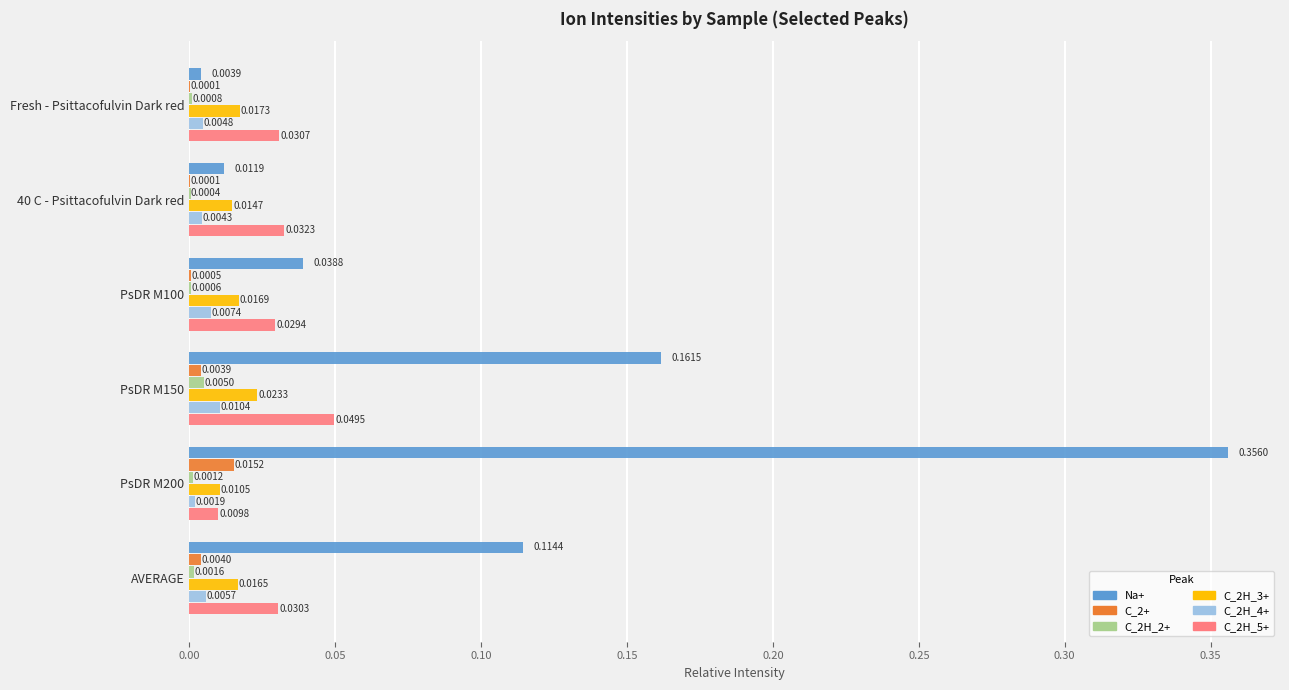

Which series has the widest spread of values?

Na+